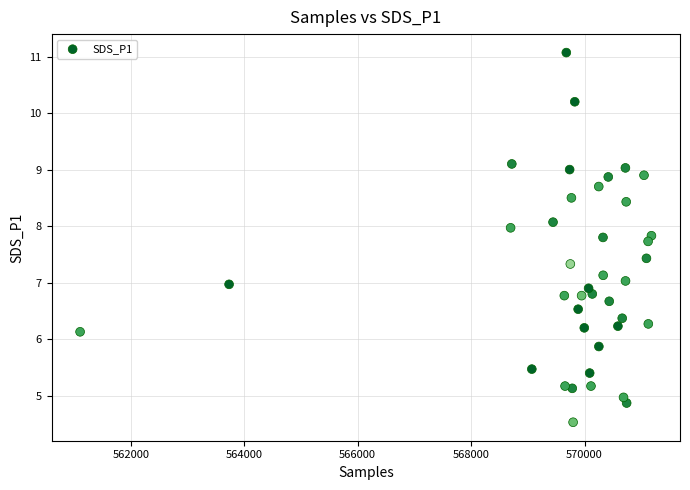

What is the range of Y values (max minus min)?

6.5